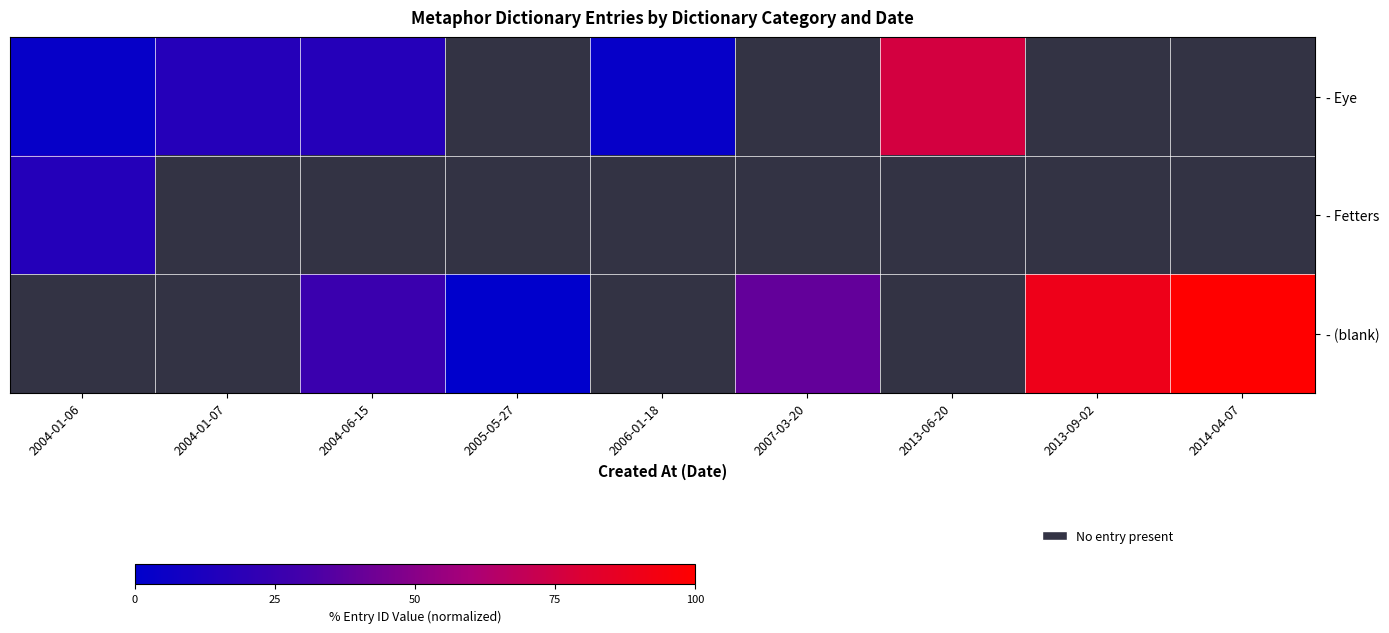

What is the highest value of the - Fetters series?

16.4